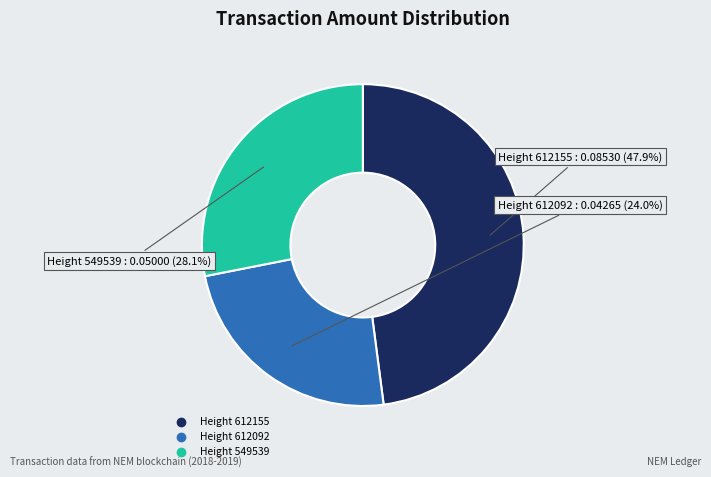

Does any single category account for the majority?

No